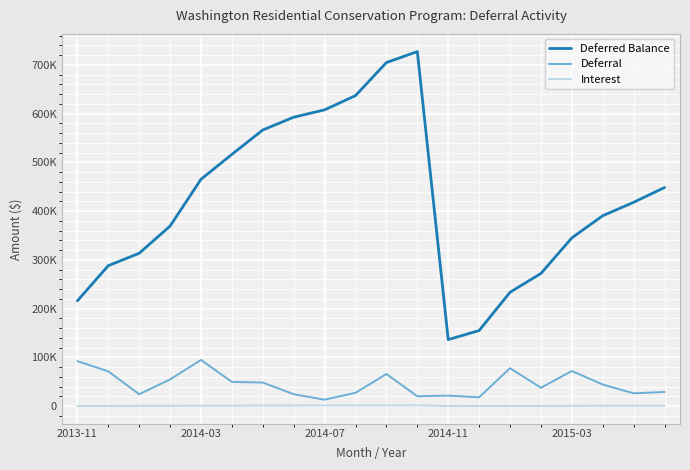

Which series has the largest range (max minus min)?

Deferred Balance